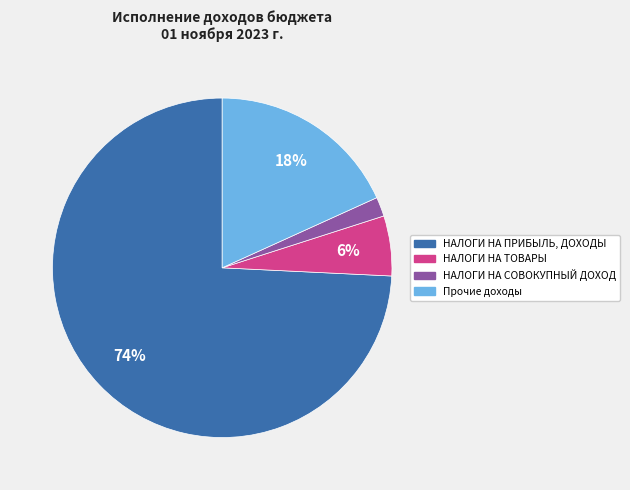

To the nearest percent, what is the difference between the largest and smallest slice percentages?

72%